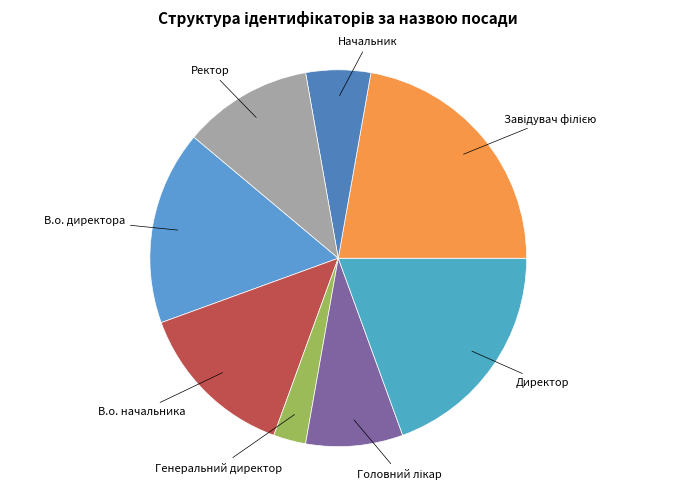

Which category has the smallest portion of the pie?

Генеральний директор